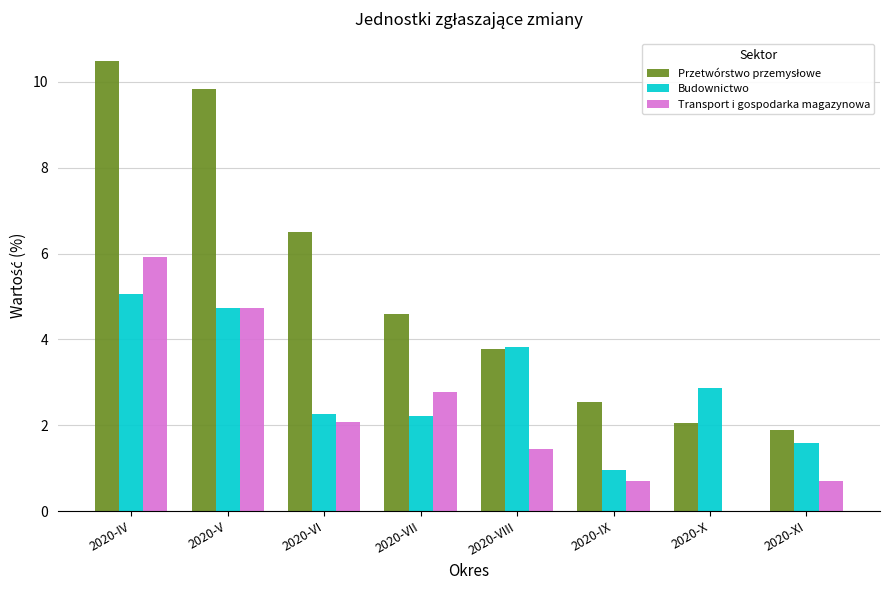

What is the total value across all series at 2020-IX?

4.2